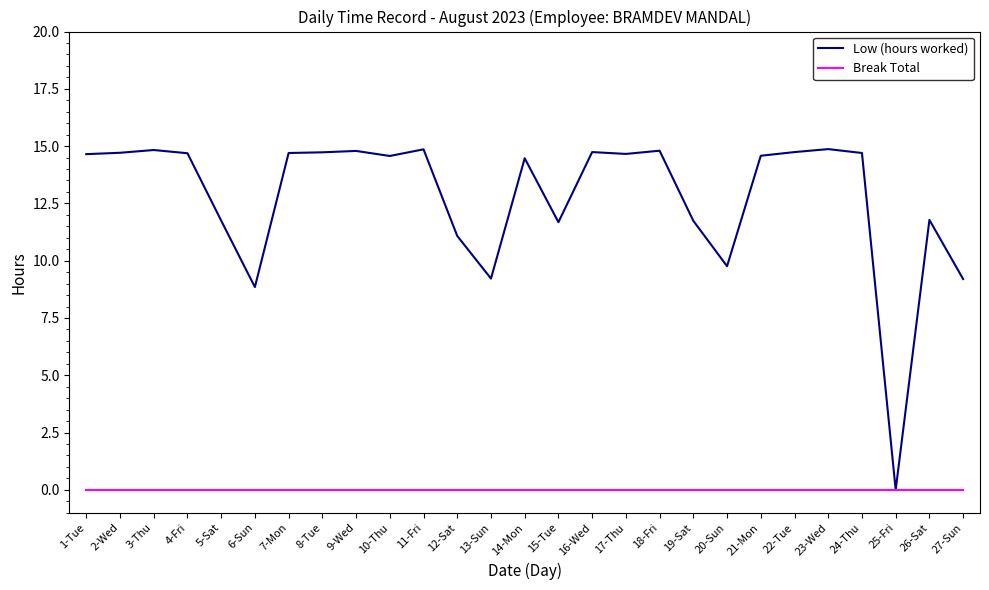

Is it true that Break Total equals 0.0 at 11-Fri?

True